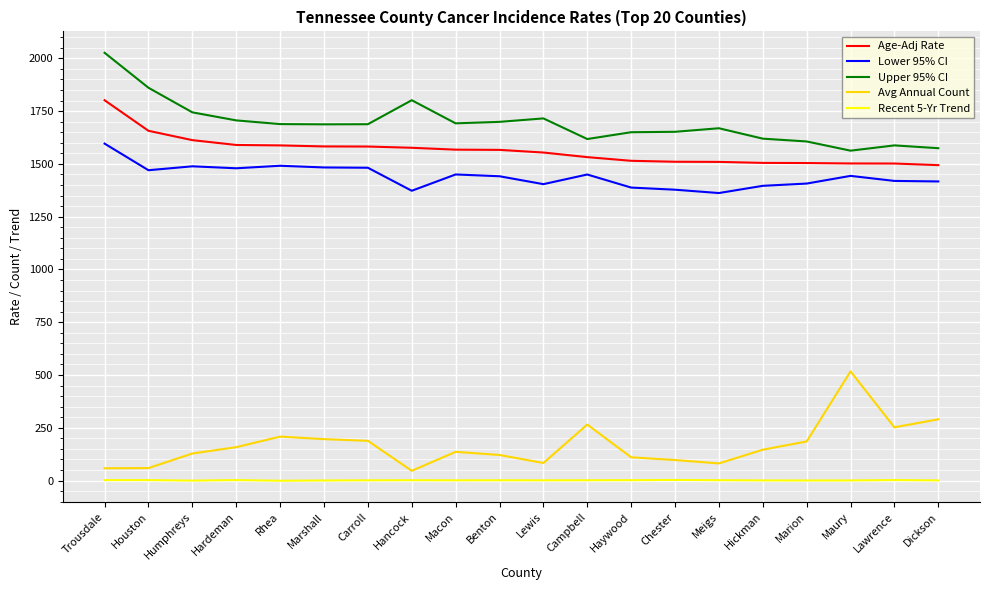

Which series has the largest total across all categories?

Upper 95% CI